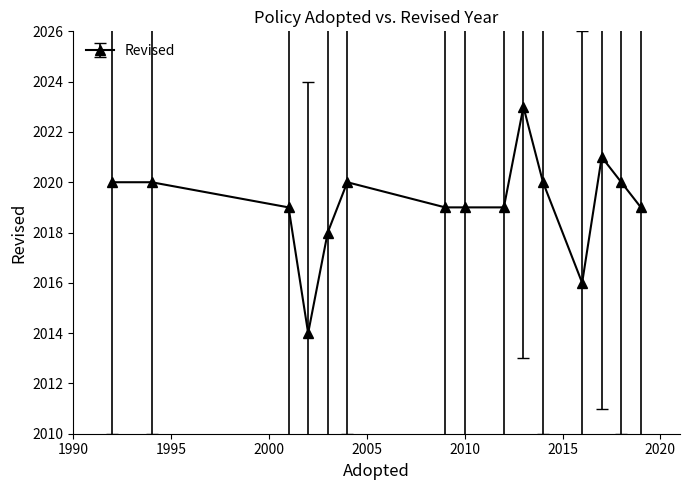

Reading right to left, what are all the values shown in this chart?

2019	2020	2021	2016	2020	2023	2019	2019	2019	2020	2018	2014	2019	2020	2020